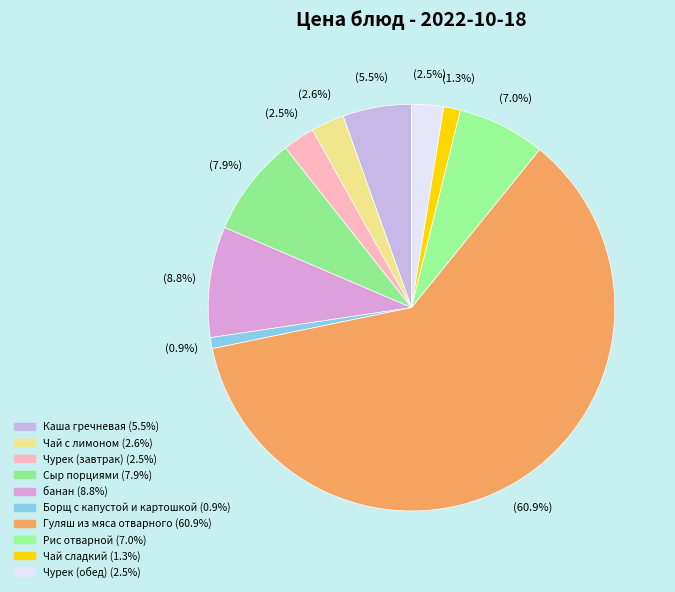

True or false: Борщ с капустой и картошкой accounts for 11% of the total.

False